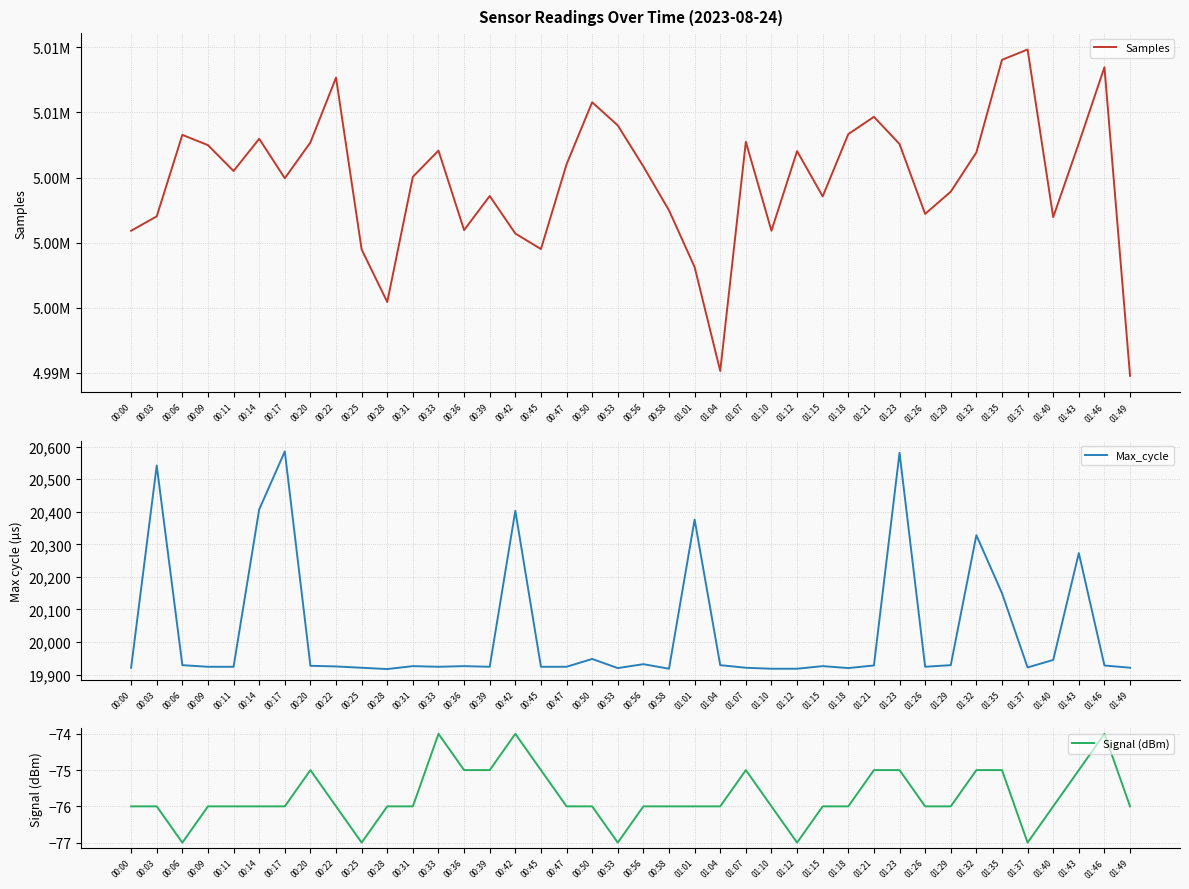

What is the maximum value shown in the chart?

5014840